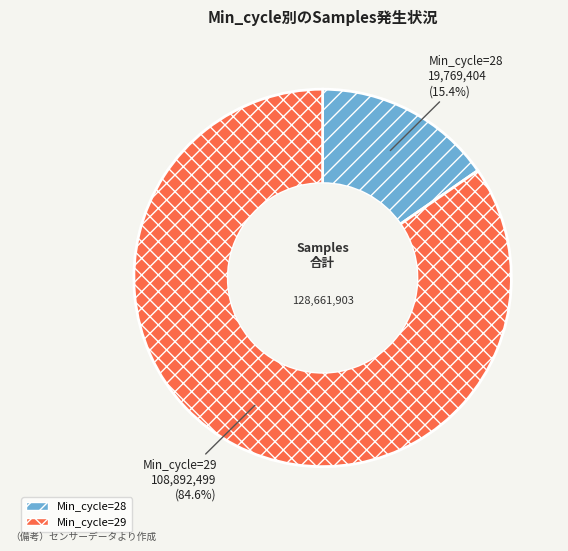

Is there a majority slice in this chart?

Yes